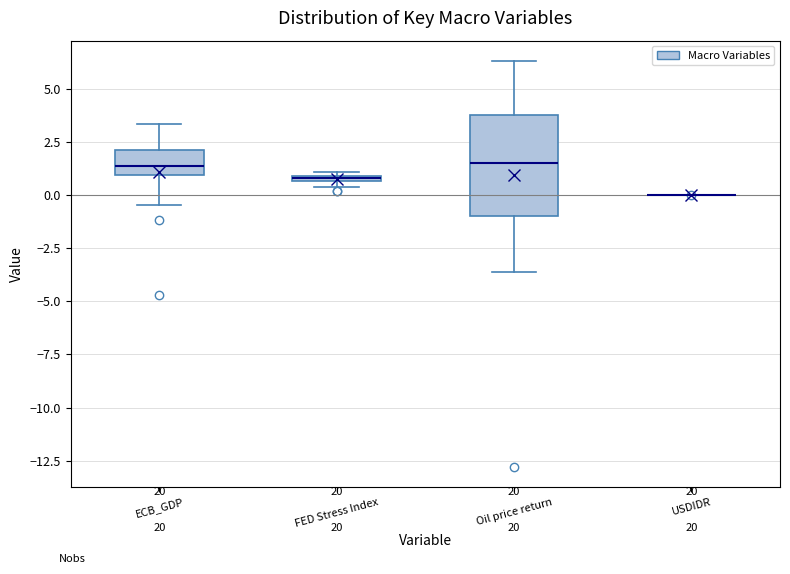

Comparing the boxes themselves (not the whiskers), which one is the tallest?

Oil price return